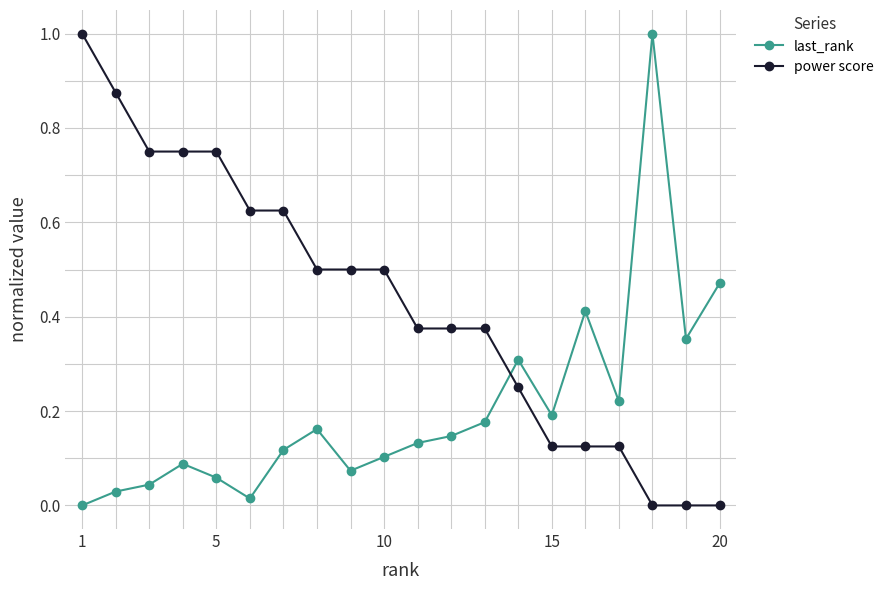

What is the difference between the maximum and minimum values in the power score series?

1.0